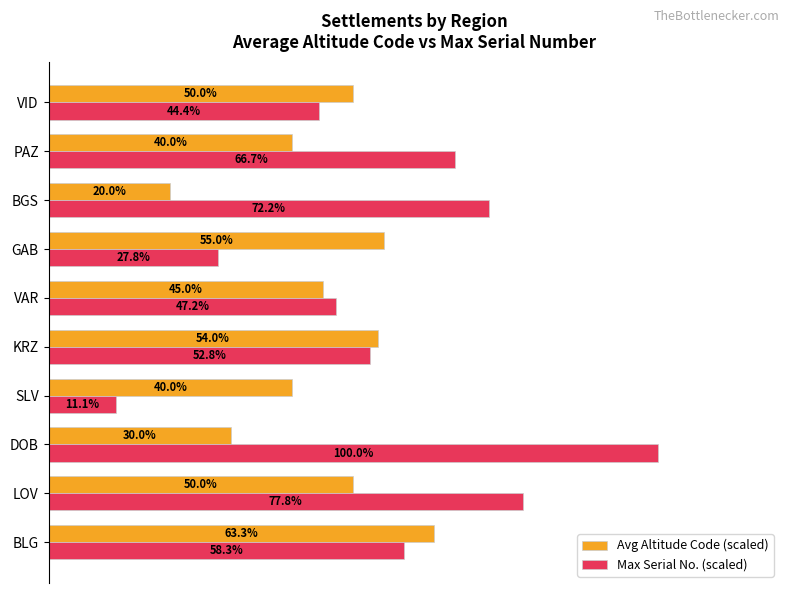

Between VAR and PAZ, which series saw the biggest shift?

Max Serial No. (scaled)